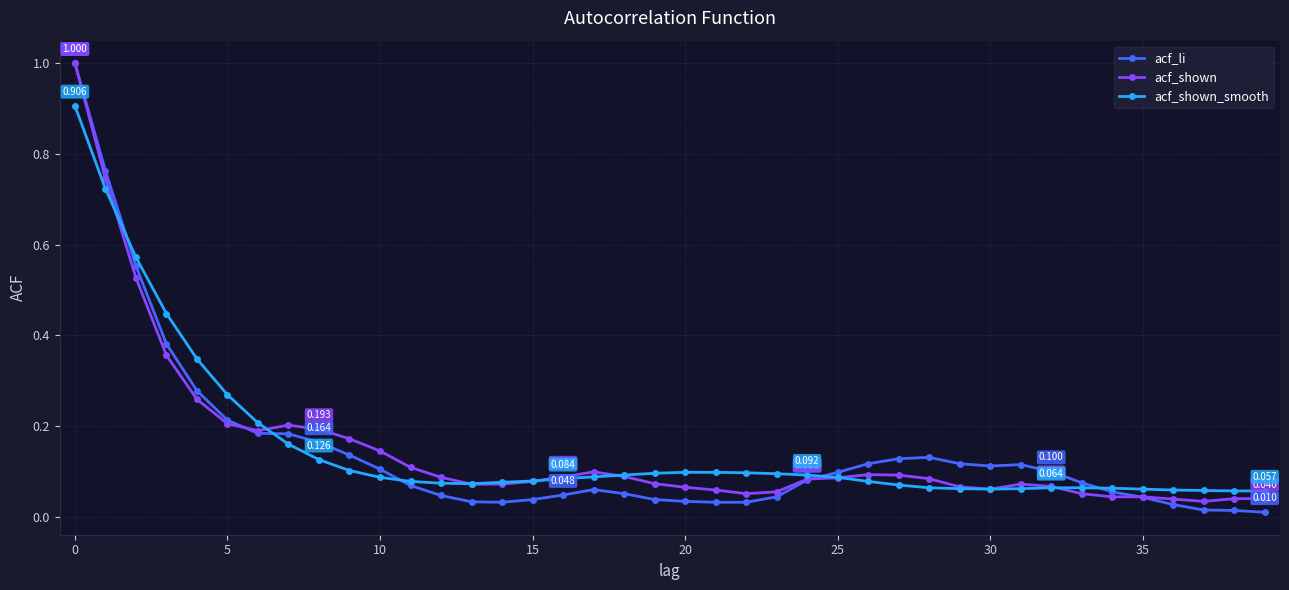

Does the chart have visible grid lines?

Yes